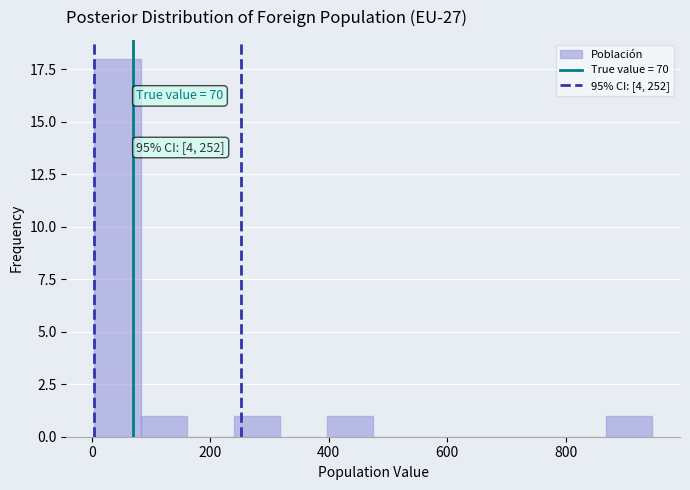

Read against the x-axis, roughly where is the centre of the tallest bar?

40